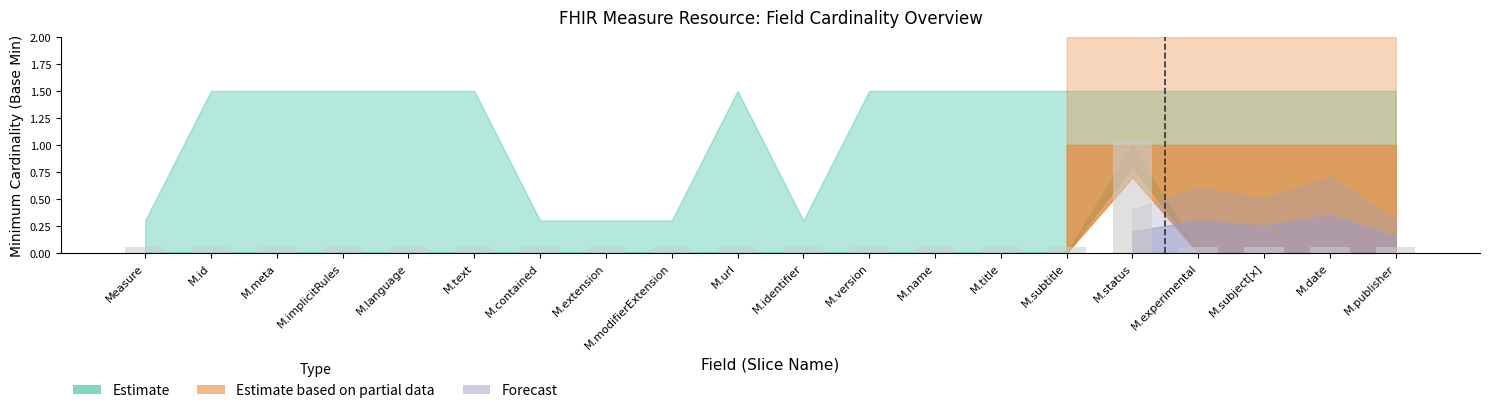

What is the label of the 8th bar from the right?

M.name